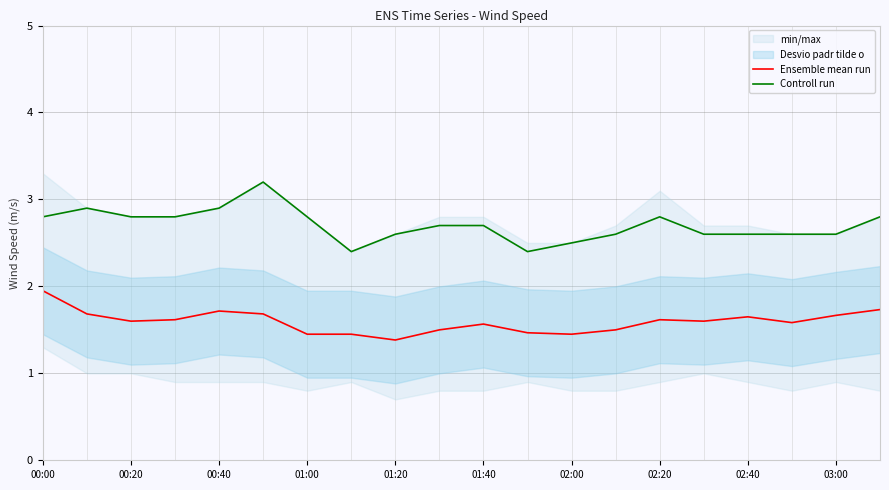

Does the chart display data point markers on the line(s)?

No